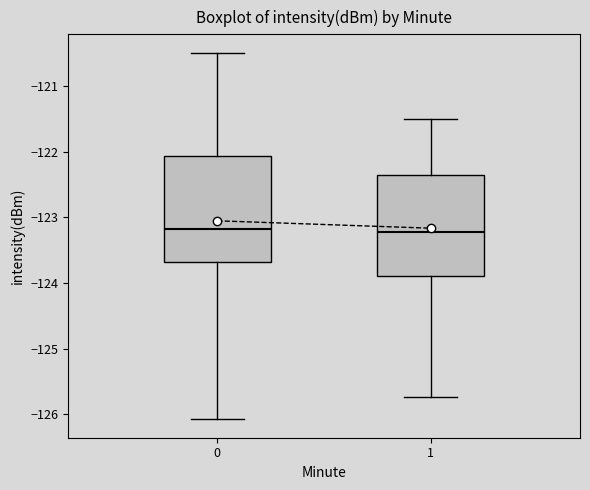

Where does the lower whisker of the box at x = 0 end on the y-axis? The values are not printed on the chart, so give them approximately, as read against the axis.

-126.1